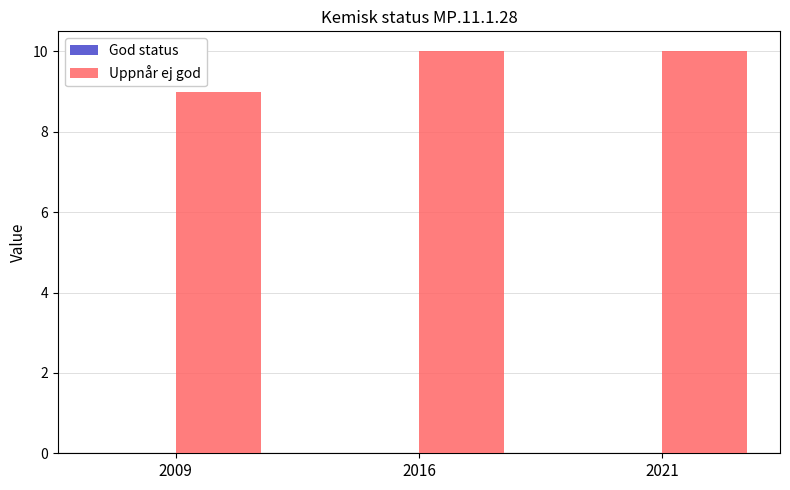

Approximately how many times larger is the value at 2021 compared to 2016?

1.0